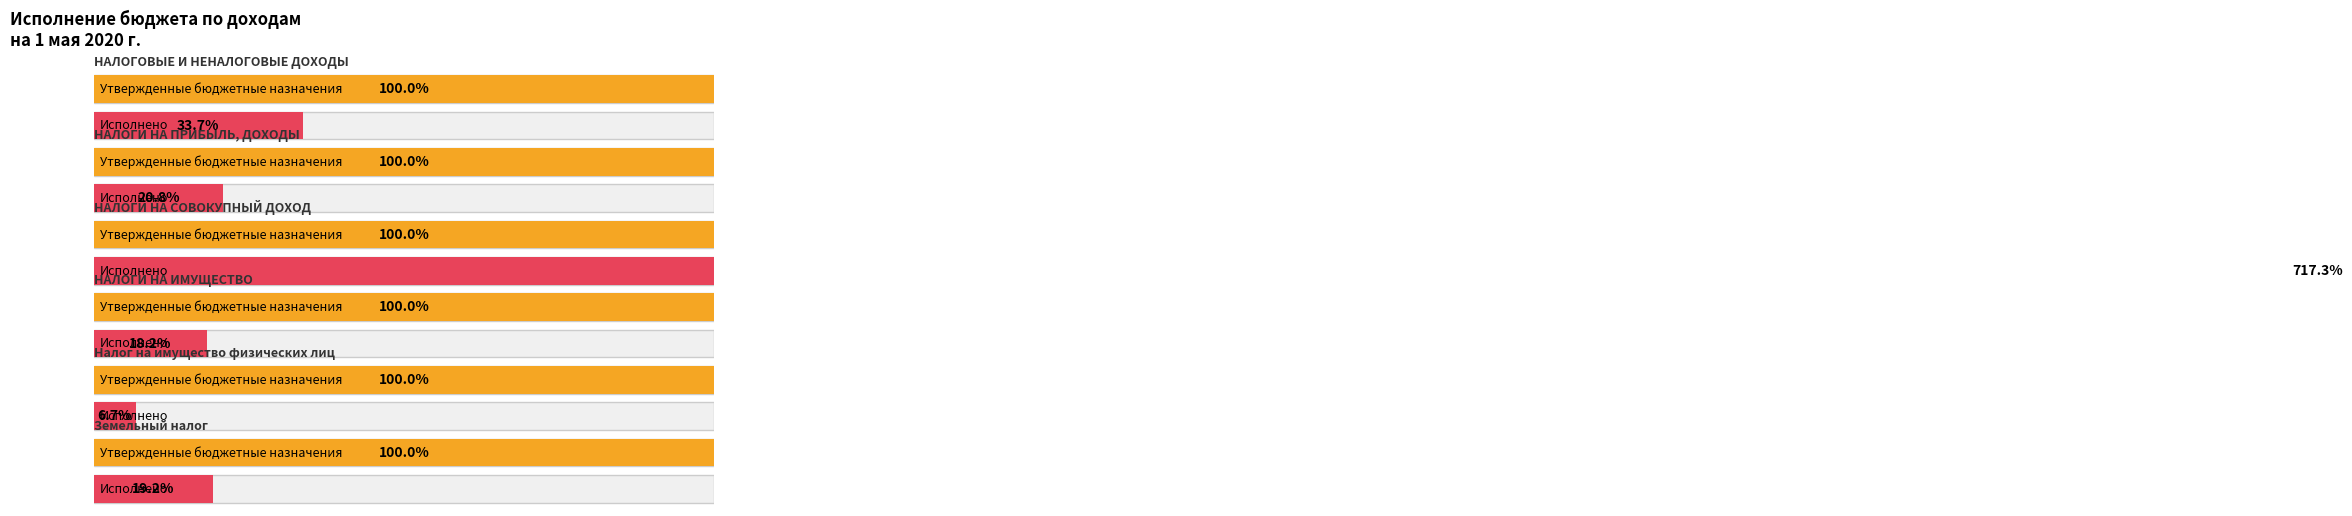

Which category has the lowest value across all series?

Налог на имущество физических лиц